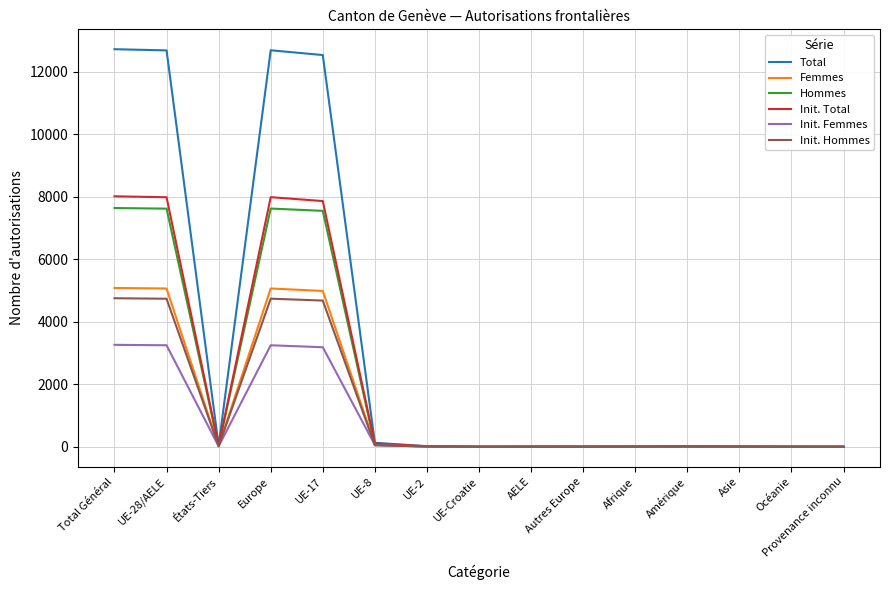

Which series has the largest total across all categories?

Total